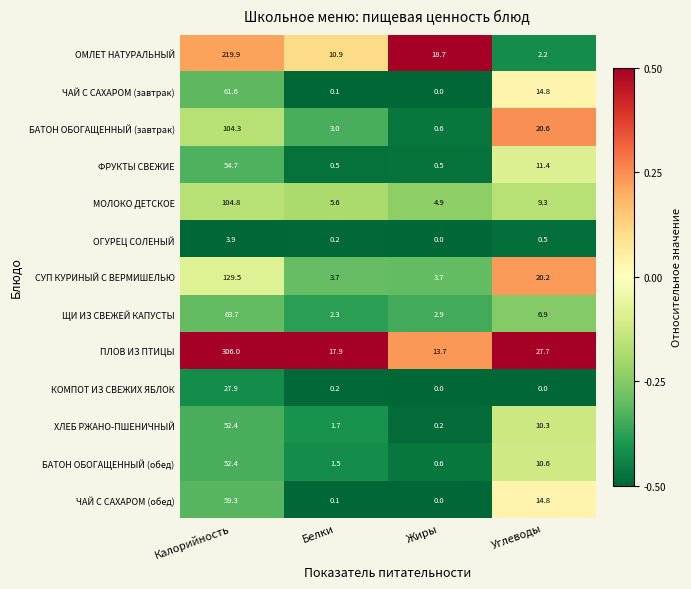

What is the minimum value shown in the chart?

0.0